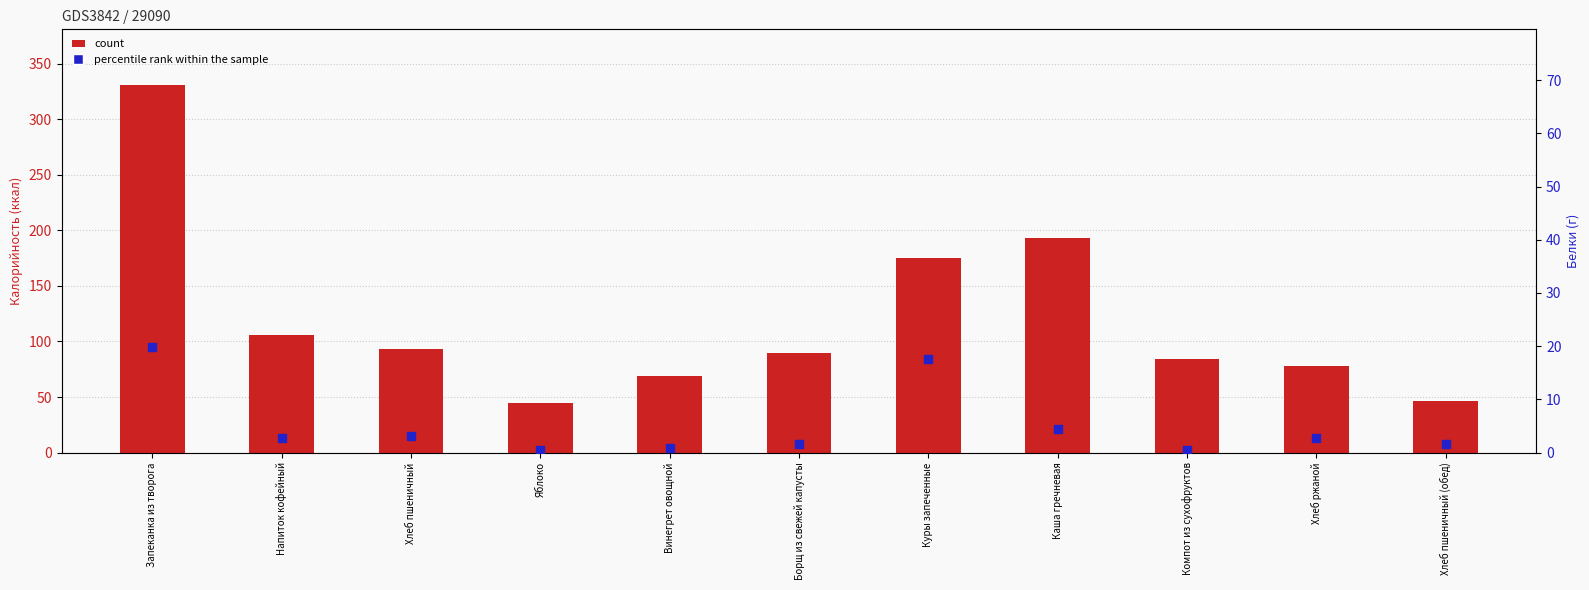

Which series has the widest spread of Y values?

Калорийность (ккал)